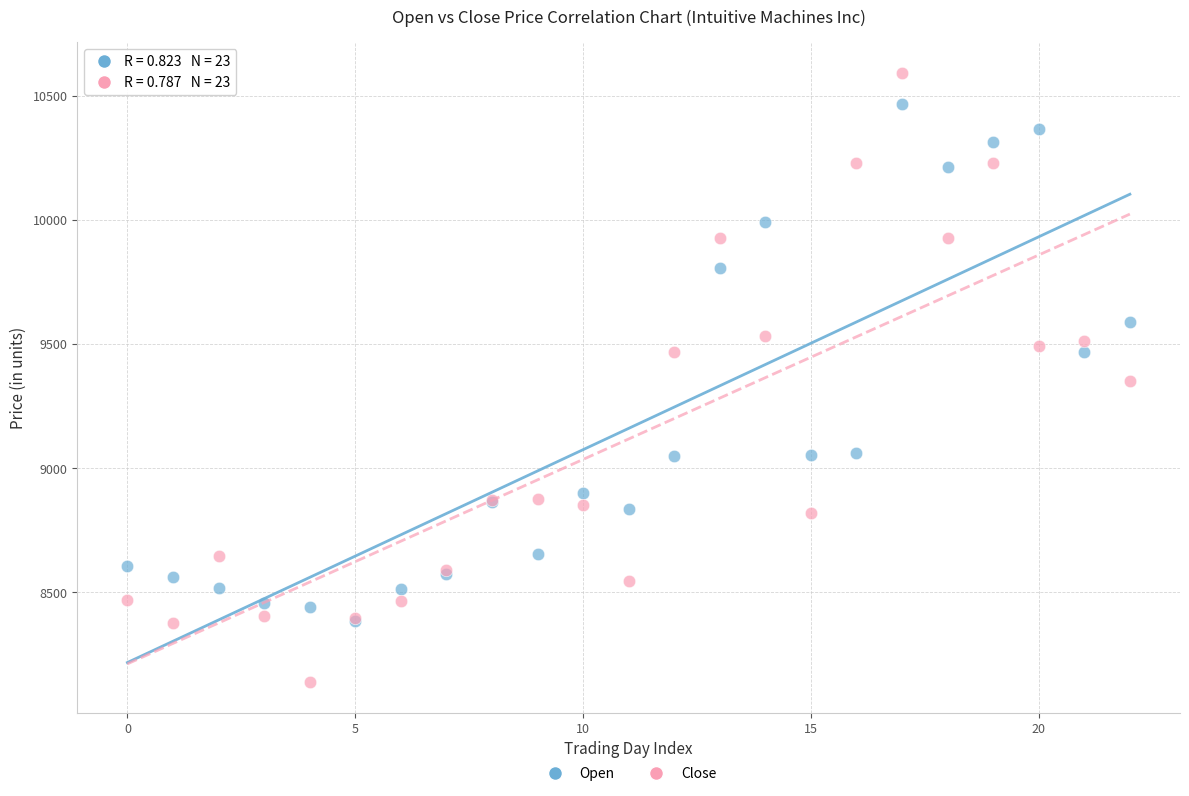

Which series has the widest spread of Y values?

Close